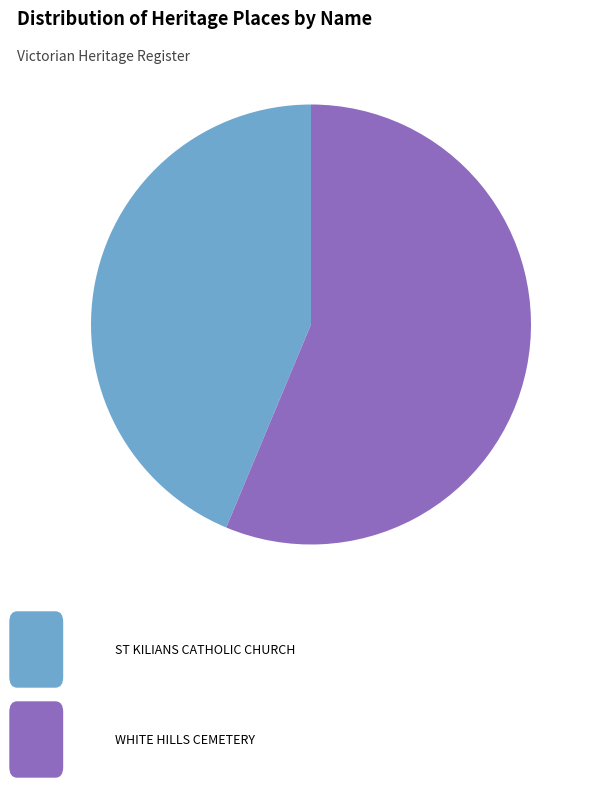

Is there a majority slice in this chart?

Yes